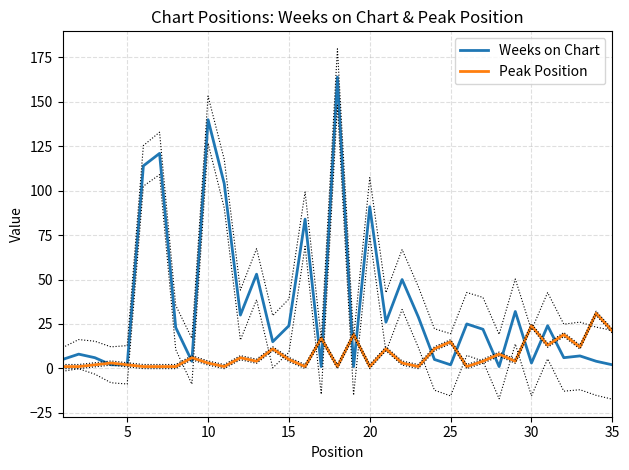

Between 10 and 15, which series saw the biggest shift?

Weeks on Chart